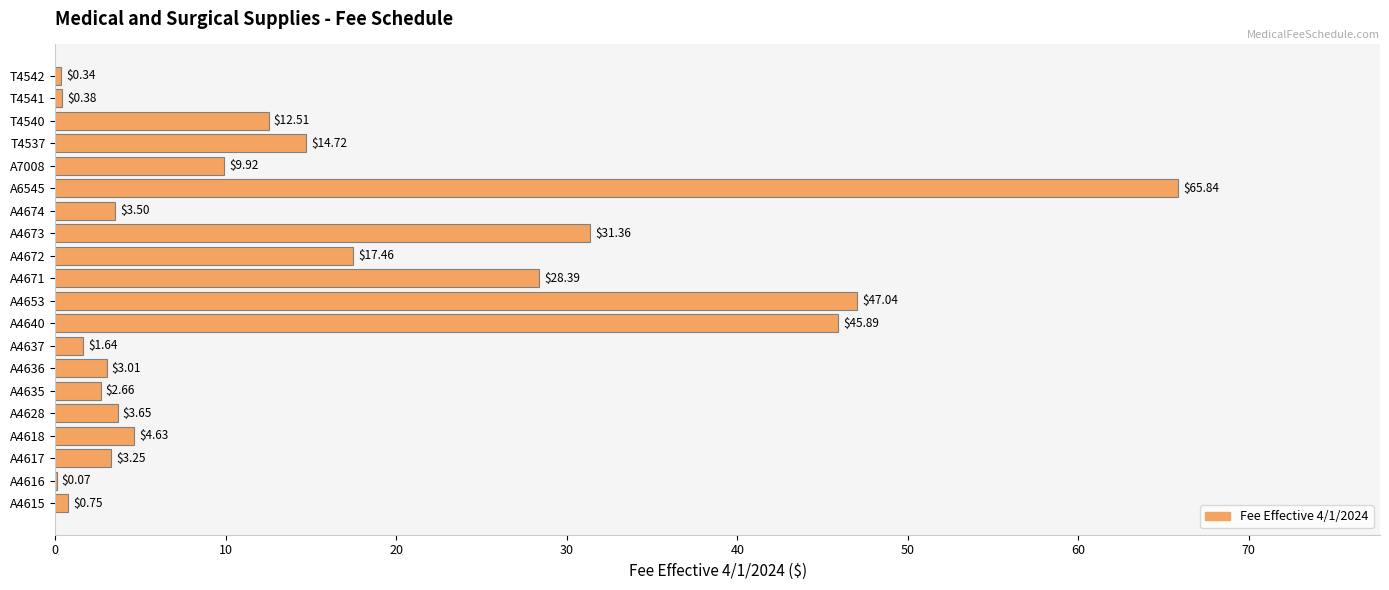

What is the sum of the values at T4541 and A4616?

0.5